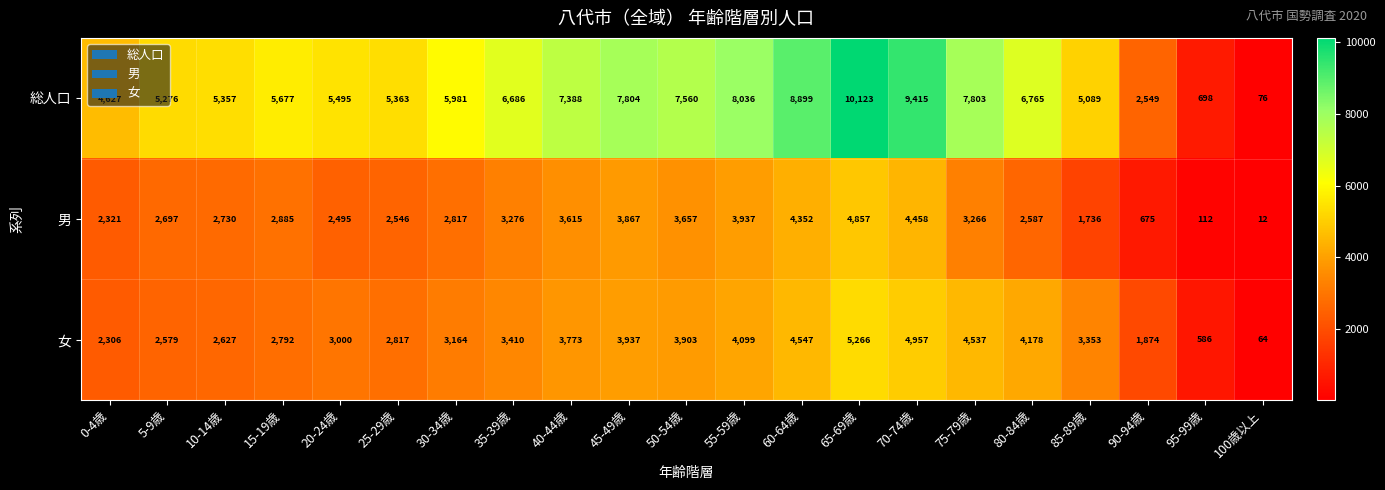

Which series changed the most between 65-69歳 and 80-84歳?

総人口